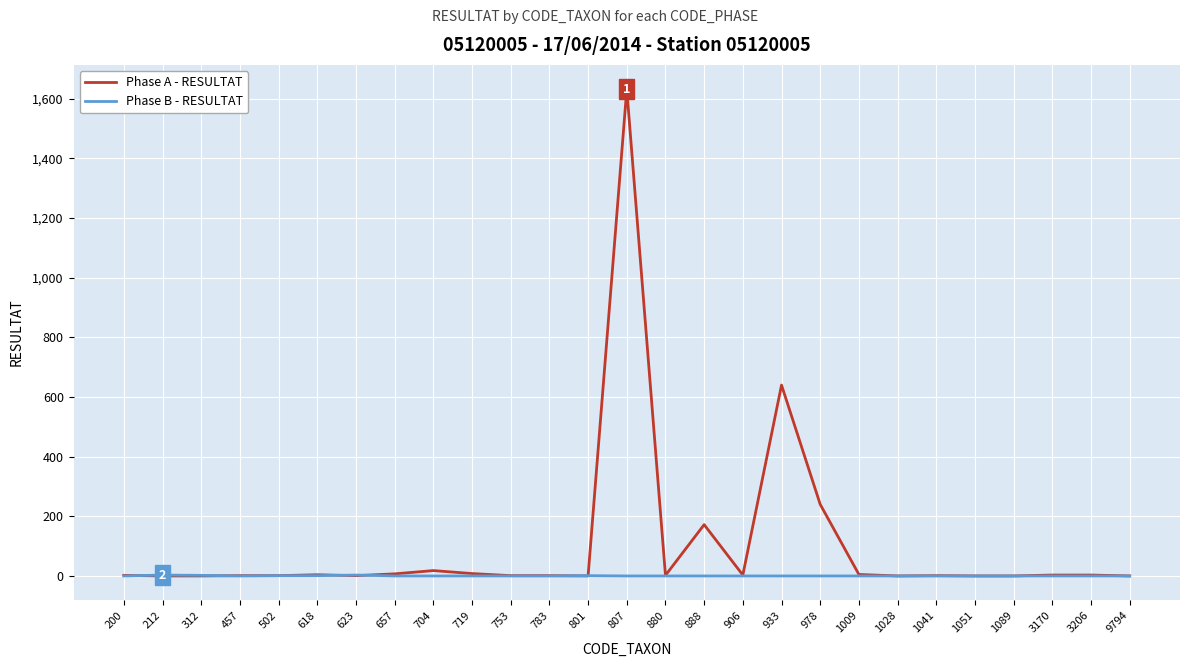

At which label is Phase A - RESULTAT closest to 816?

933